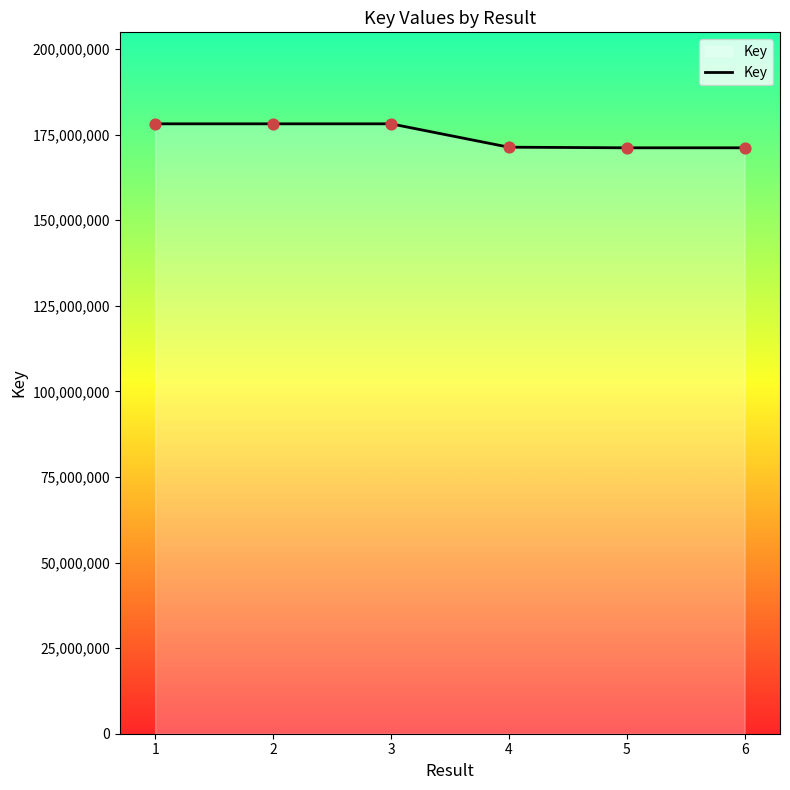

Which has a higher value, 1 or 6?

1